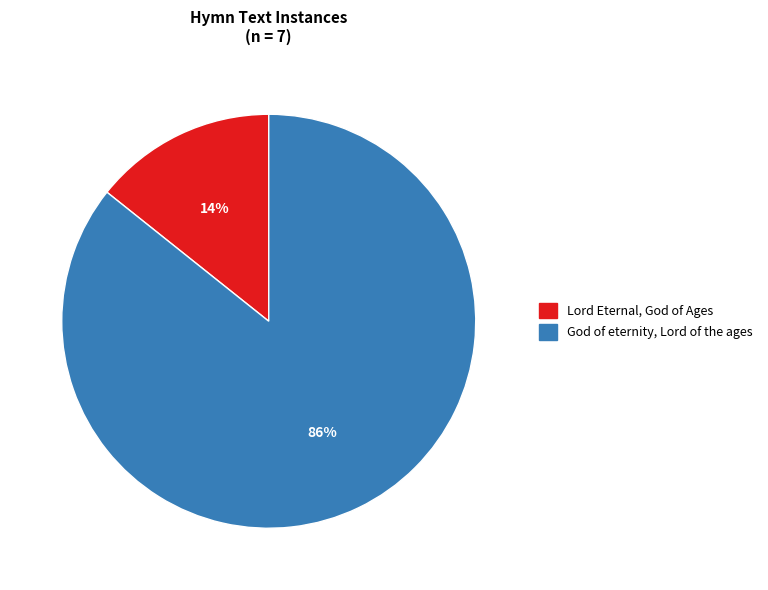

How many segments does this pie chart have?

2